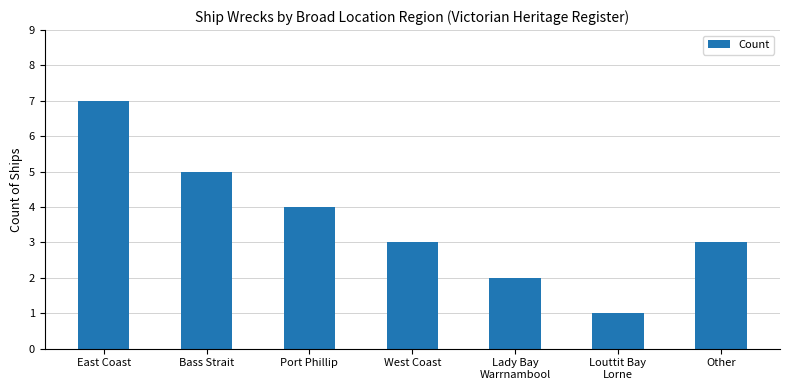

Which label corresponds to the smallest value in the chart?

Louttit Bay
Lorne